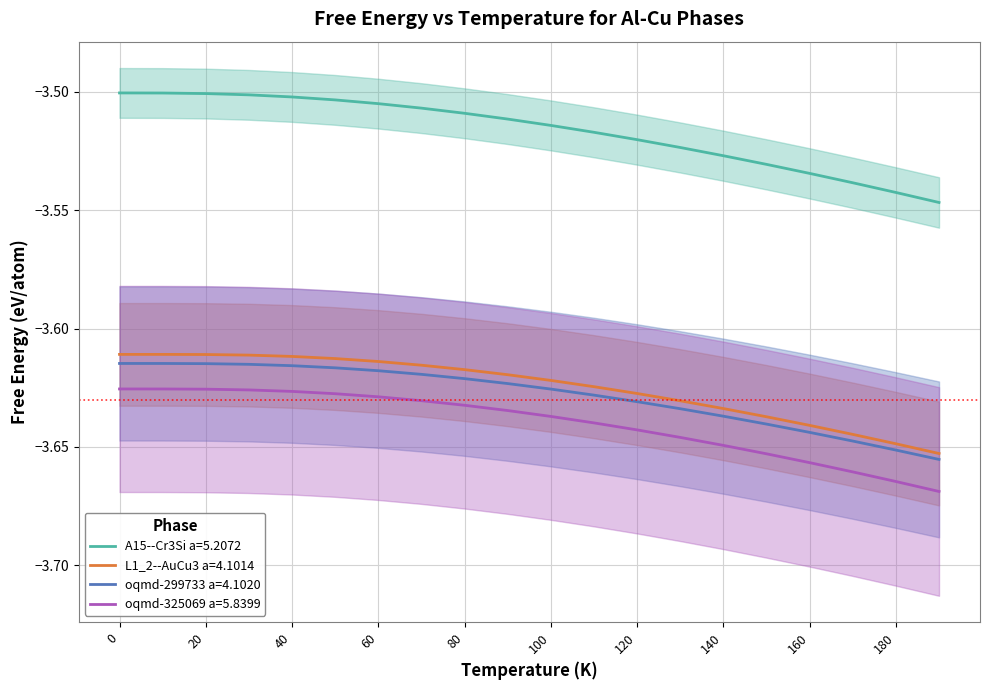

Which category has the lowest value across all series?

190